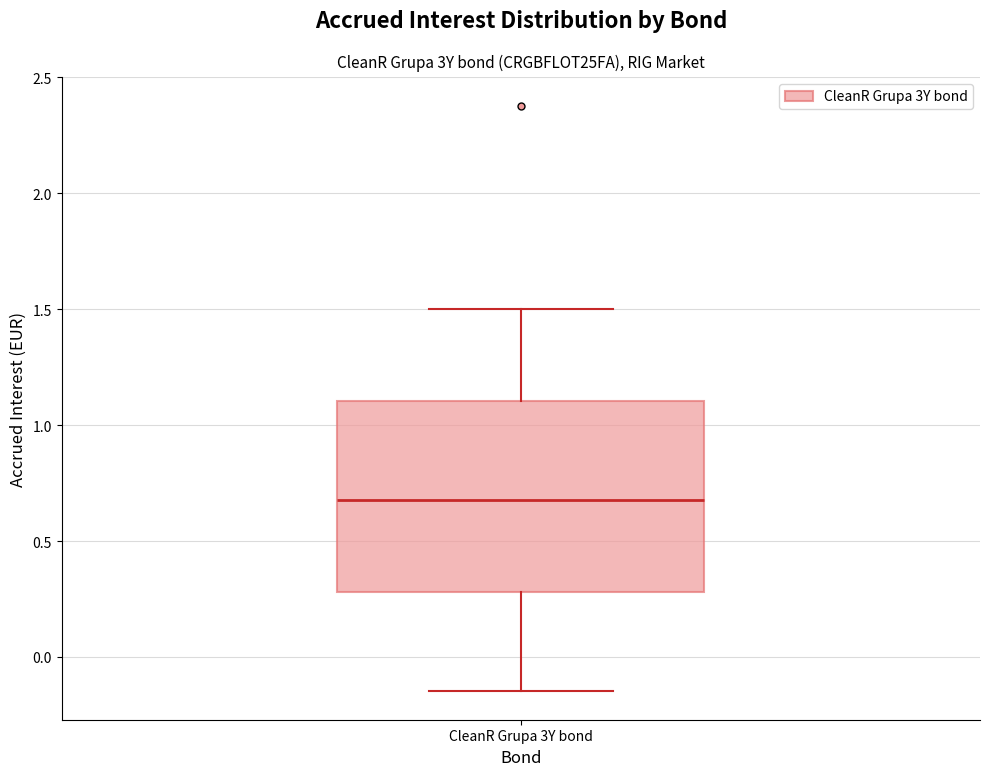

Where is the lower edge of the box for CleanR Grupa 3Y bond on the y-axis? The values are not printed on the chart, so give them approximately, as read against the axis.

0.30